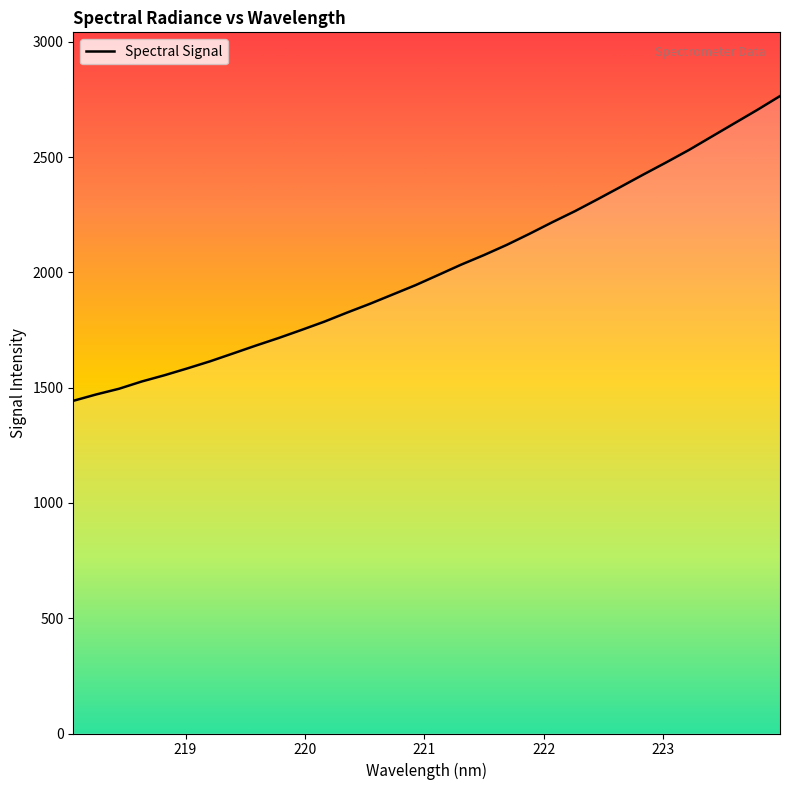

What is the difference between the maximum and minimum values?

1321.9